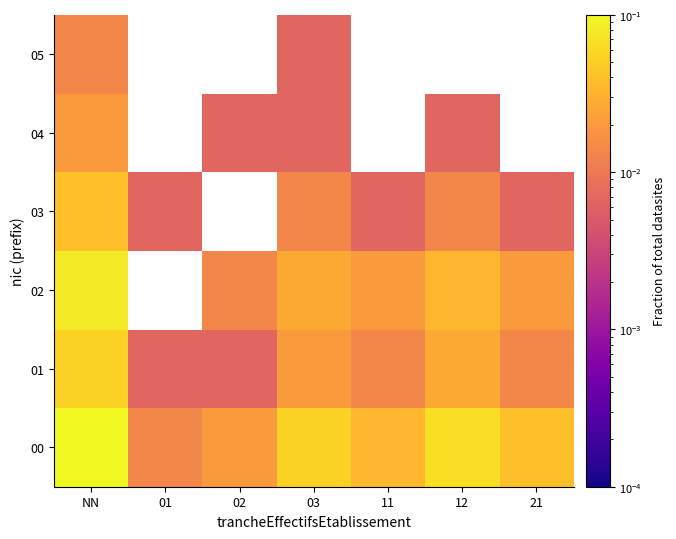

At which category does the chart reach its minimum across all series?

01